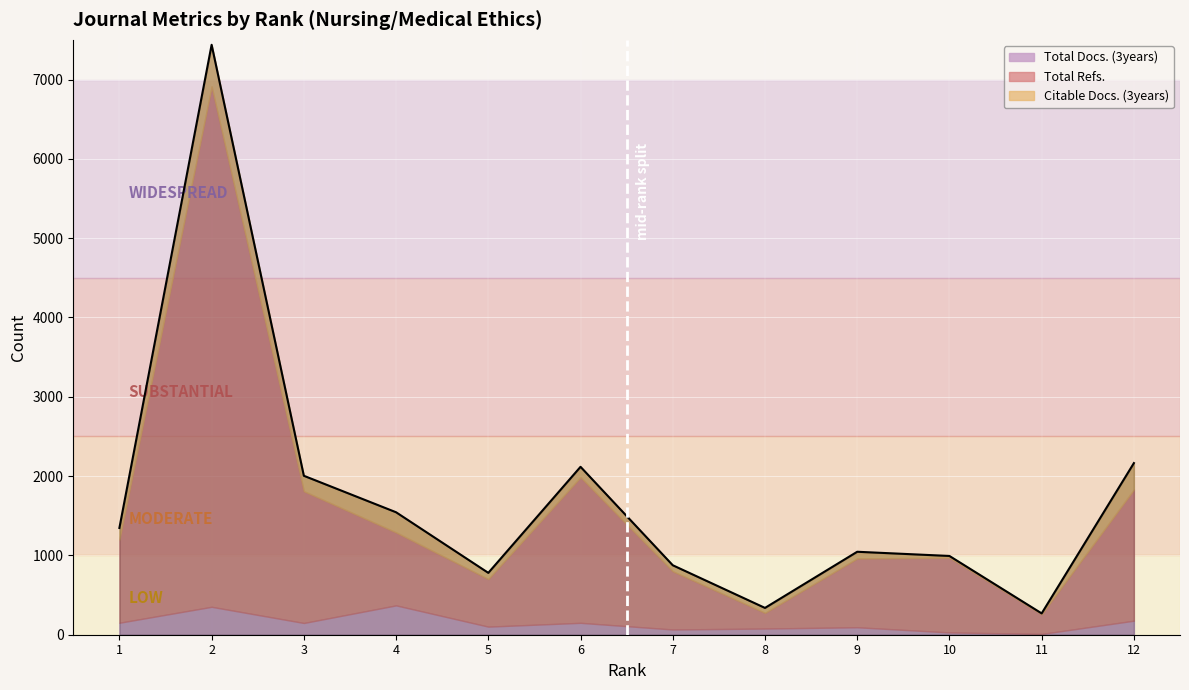

The value of Citable Docs. (3years) at 3 is 292. True or false?

False